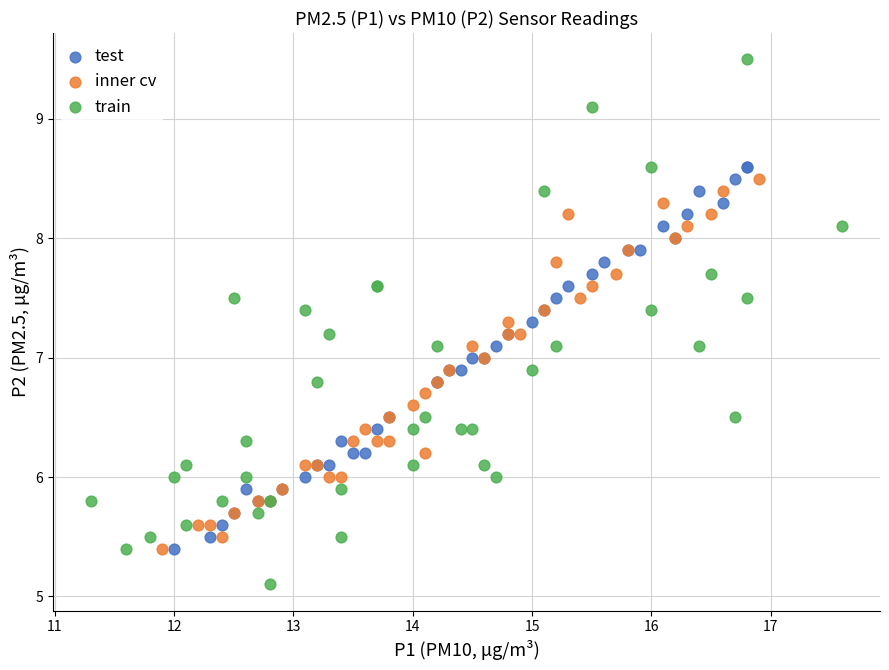

Which series contains the highest Y value?

train